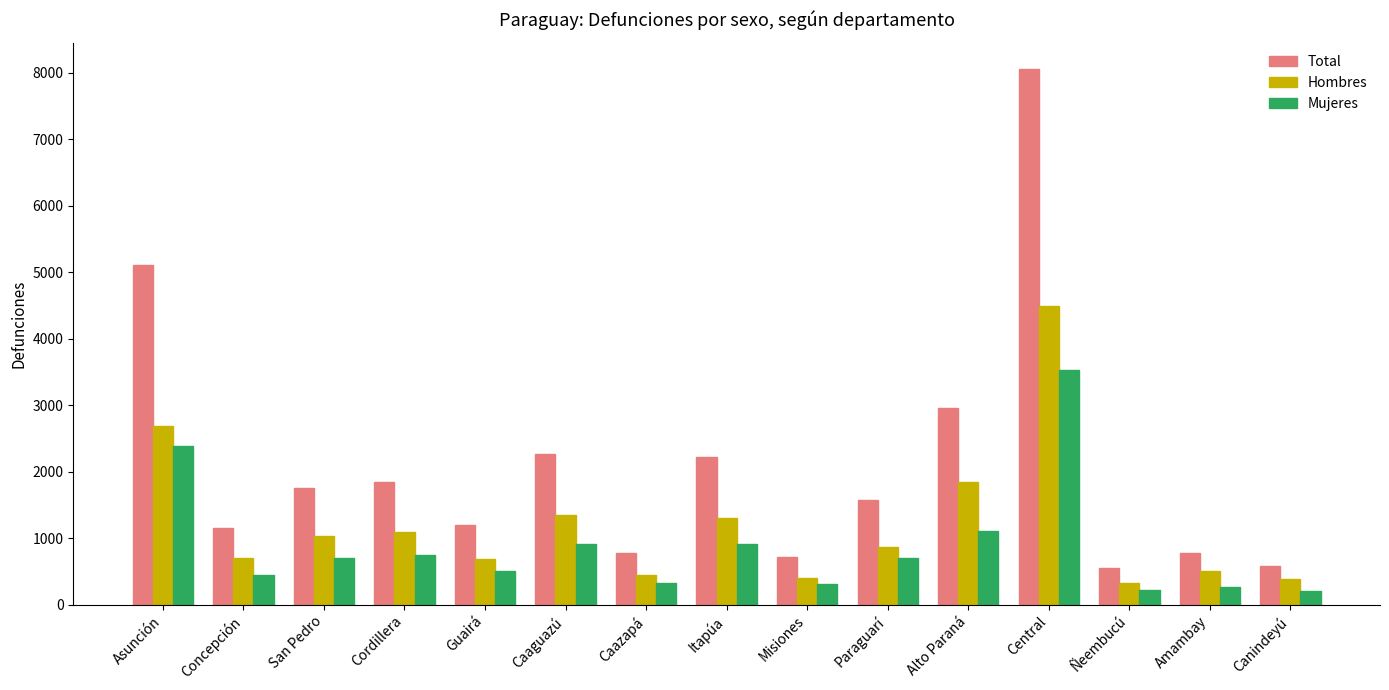

True or false: Mujeres has a value of 427 at Cordillera.

False